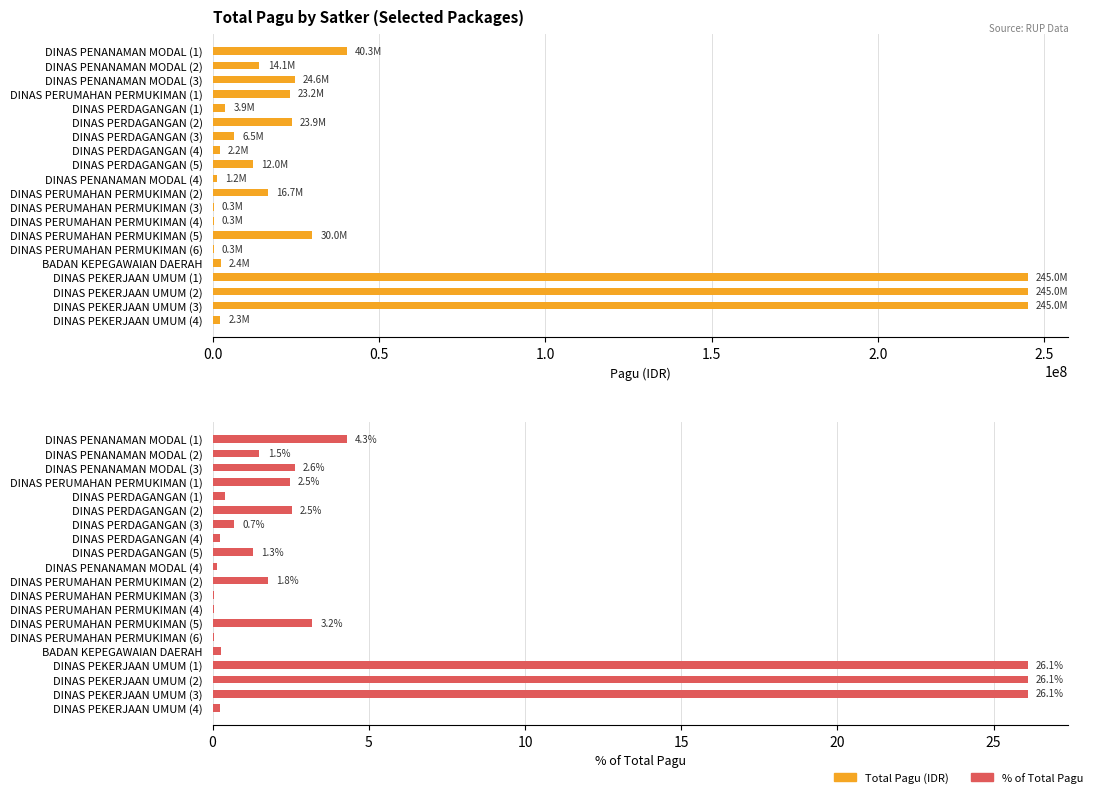

The % of Total Pagu series shows 2.5 at DINAS PERDAGANGAN (2). True or false?

True